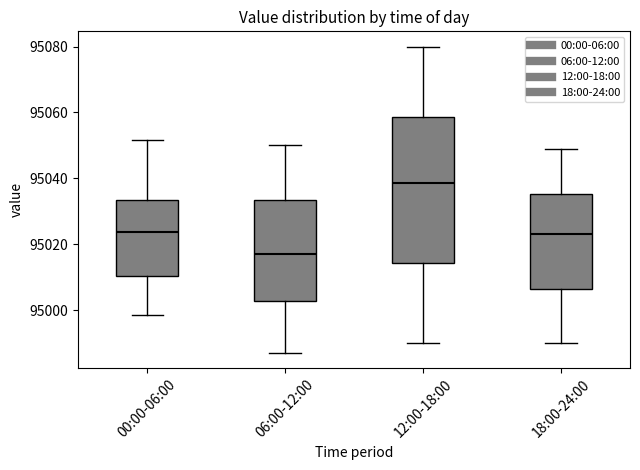

Where is the lower edge of the box for 00:00-06:00 on the y-axis? The values are not printed on the chart, so give them approximately, as read against the axis.

95010